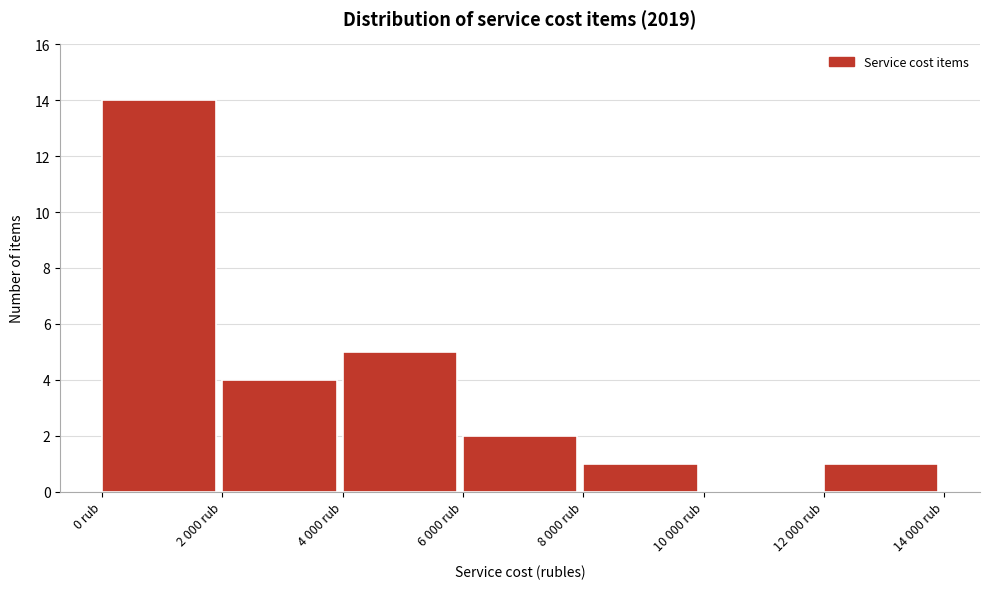

Reading right to left, what are all the values shown in this chart?

12 000 rub=1	10 000 rub=0	8 000 rub=1	6 000 rub=2	4 000 rub=5	2 000 rub=4	0 rub=14